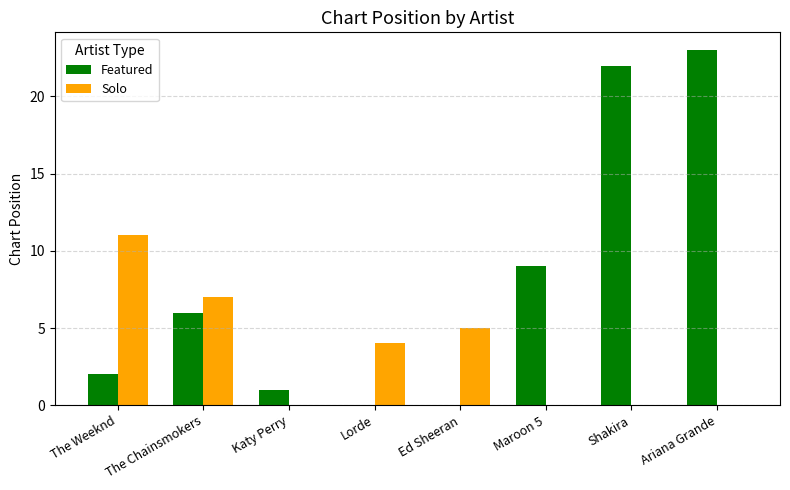

How many series are shown in this chart?

2